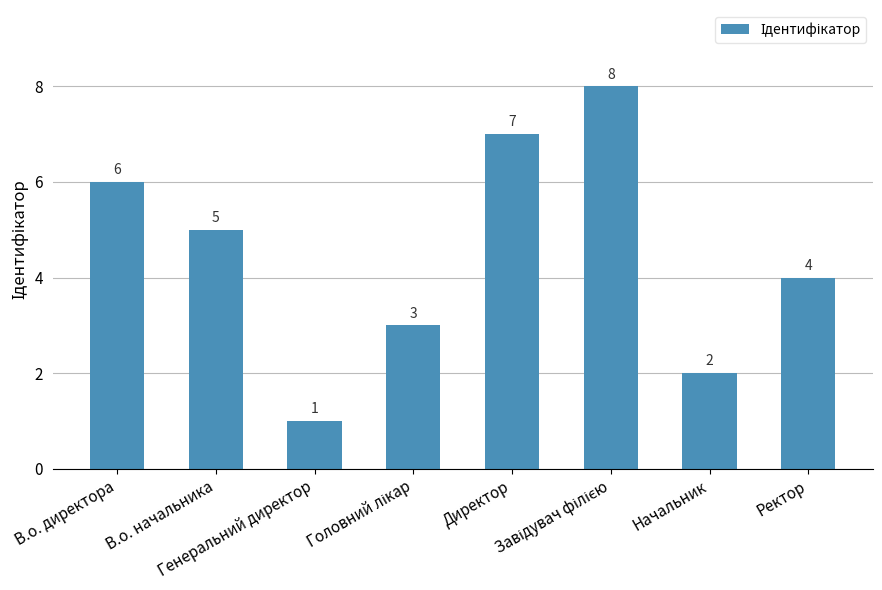

How many categories are shown in the chart?

8